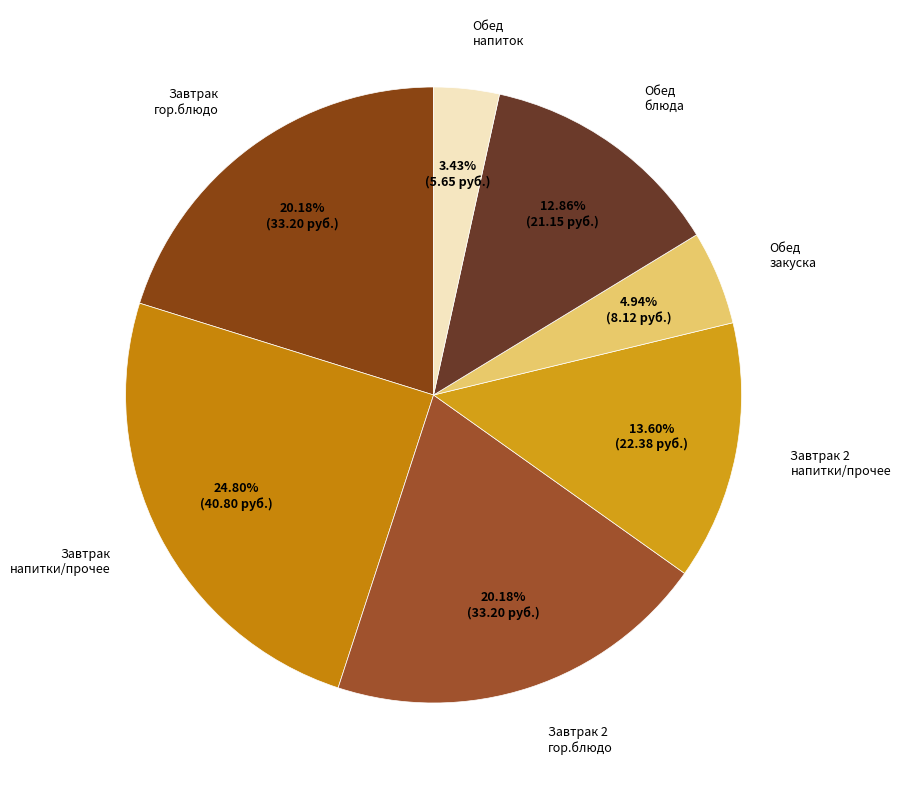

Which has a higher value, Обед закуска or Обед блюда?

Обед блюда